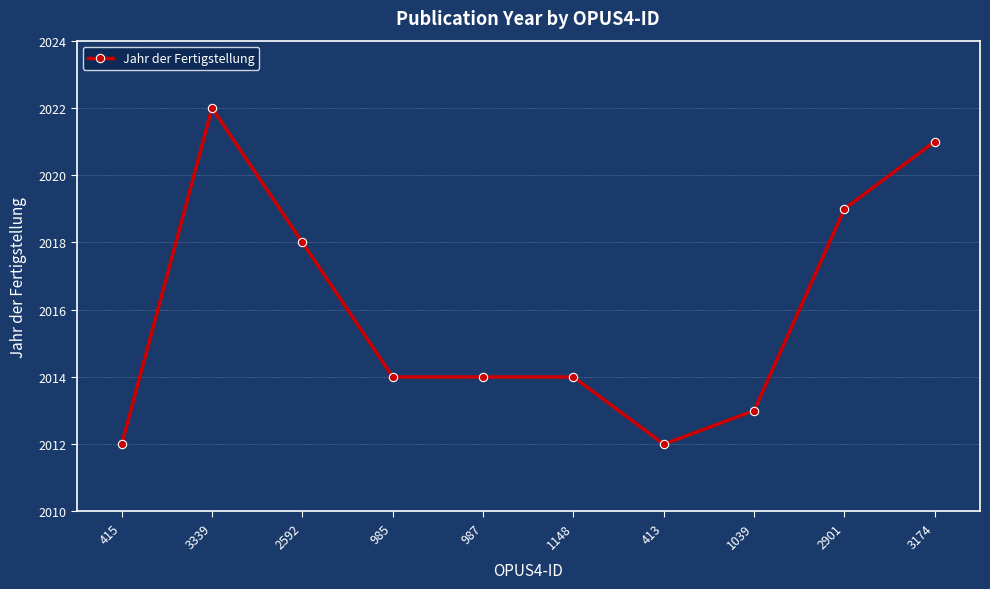

Read the value at 2592, to the nearest 5.

2020